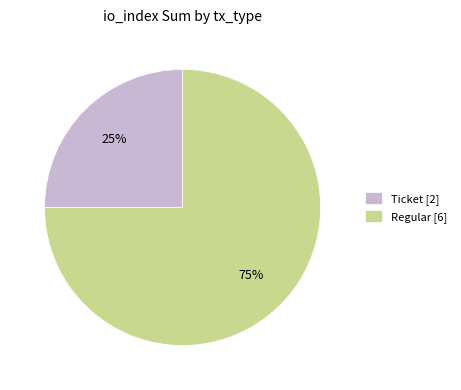

The Ticket [2] slice represents 40% of the pie. True or false?

False